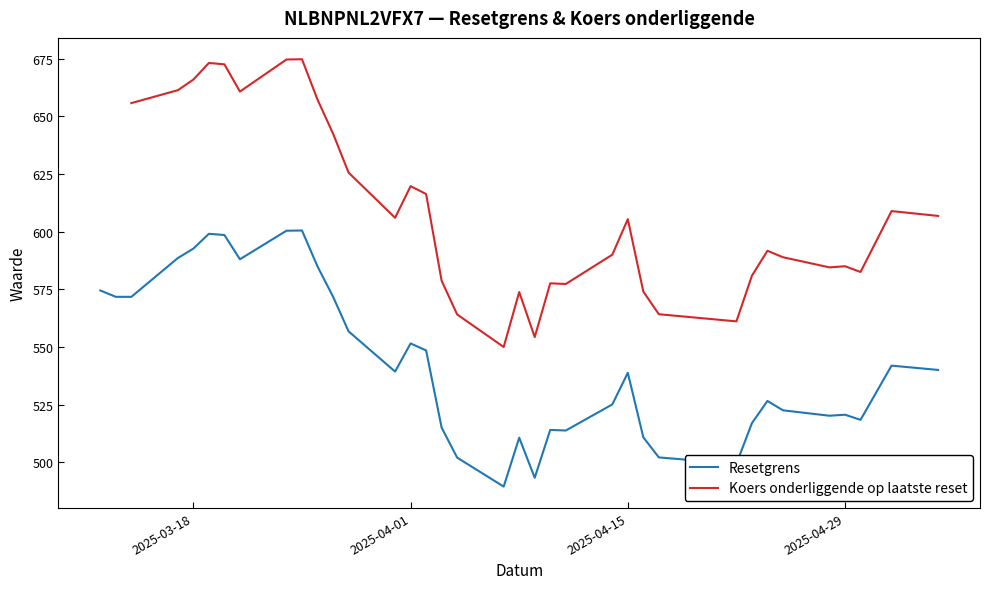

Is this an area chart (filled region under the line)?

No